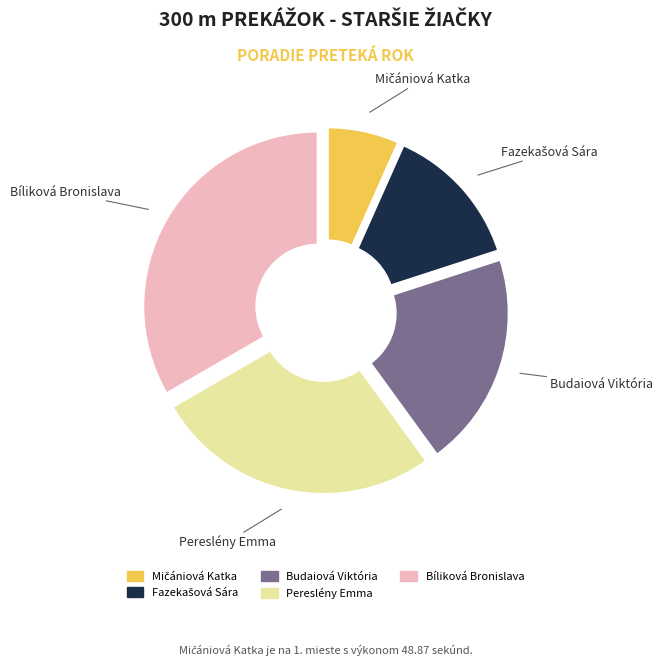

Is there any slice that represents more than half of the pie?

No